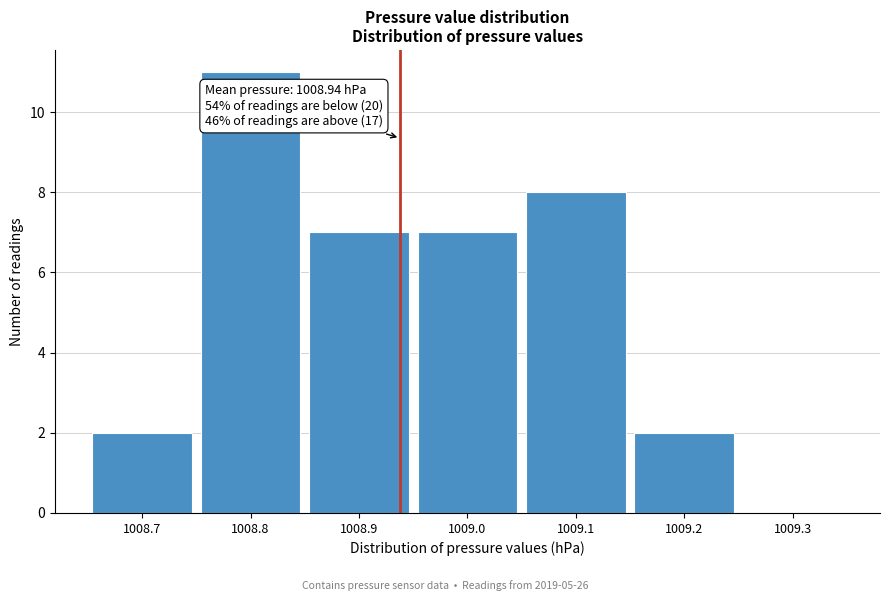

Over which range of the x-axis is the bar tallest?

1008.75 to 1008.85